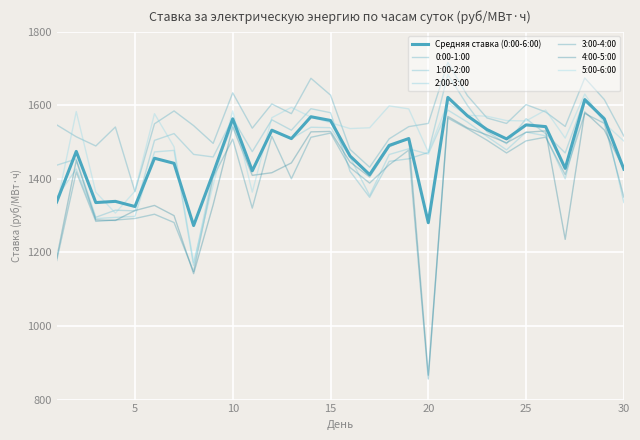

Does the chart display data point markers on the line(s)?

No